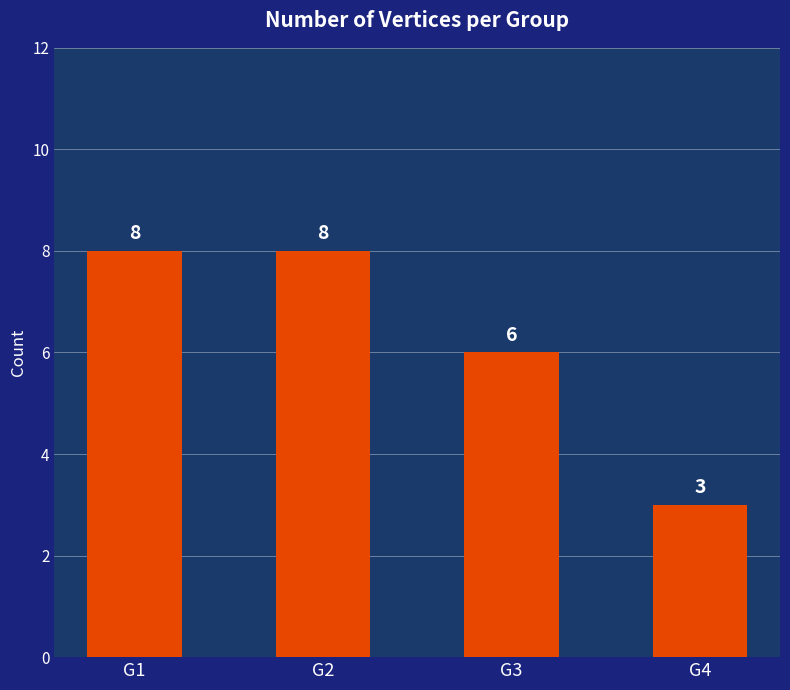

At which label is the value closest to 5?

G3